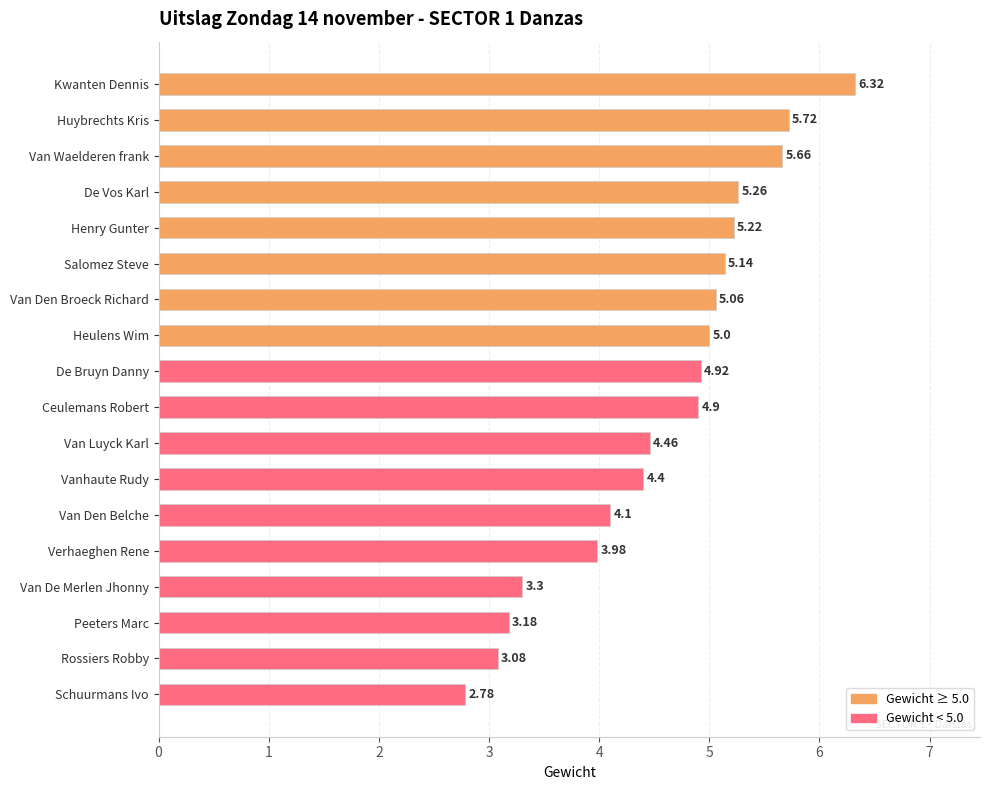

Which category has the lowest value across all series?

Schuurmans Ivo